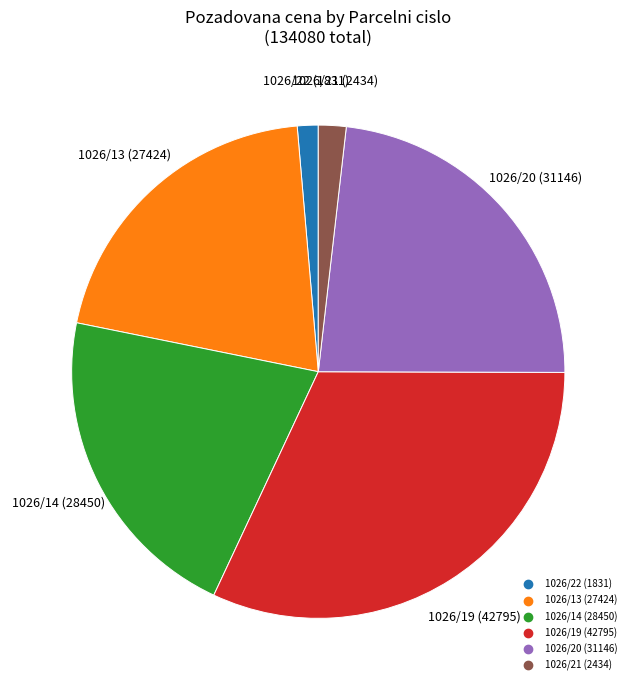

What is the largest slice in the pie chart?

1026/19